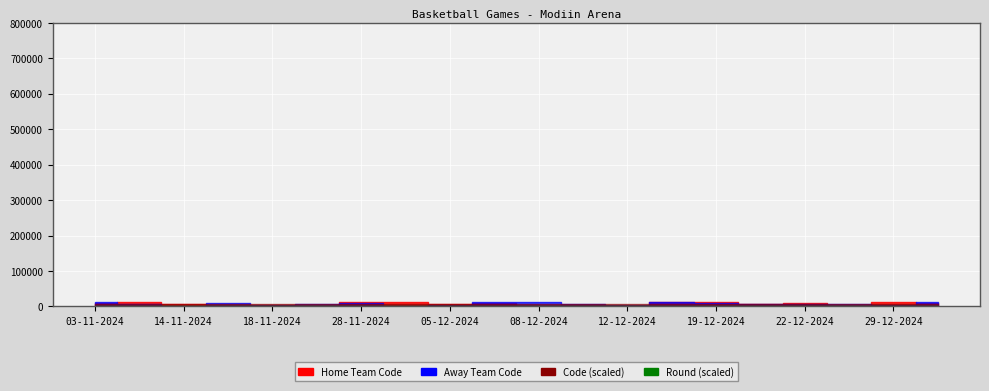

True or false: Round and Away Team Code cross at least once.

False